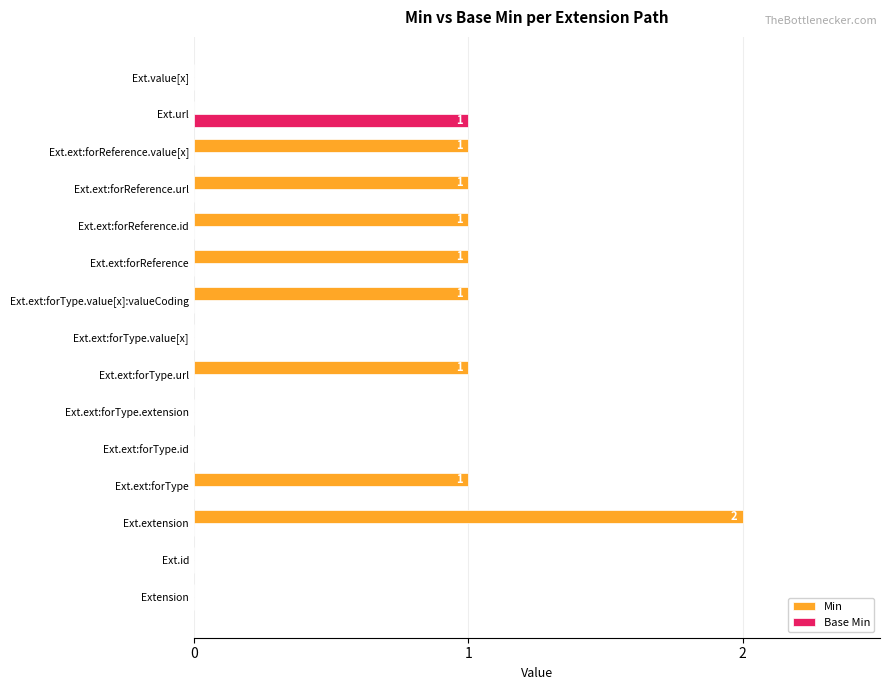

True or false: Min has a value of -1 at Ext.url.

False